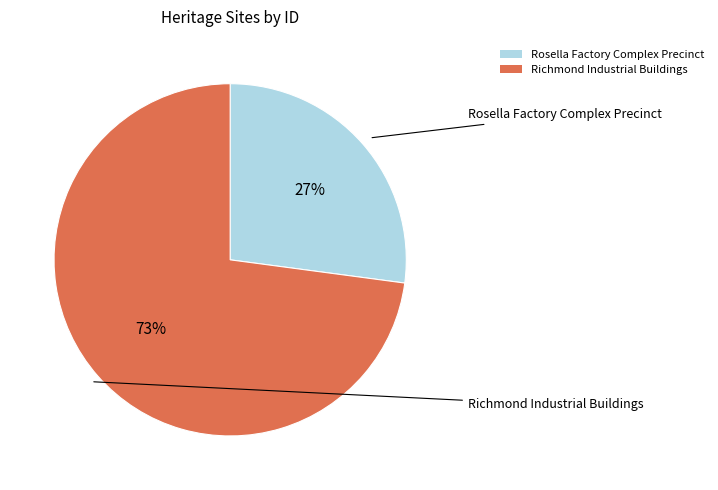

What is the ratio of the value at Richmond Industrial Buildings to the value at Rosella Factory Complex Precinct?

2.7